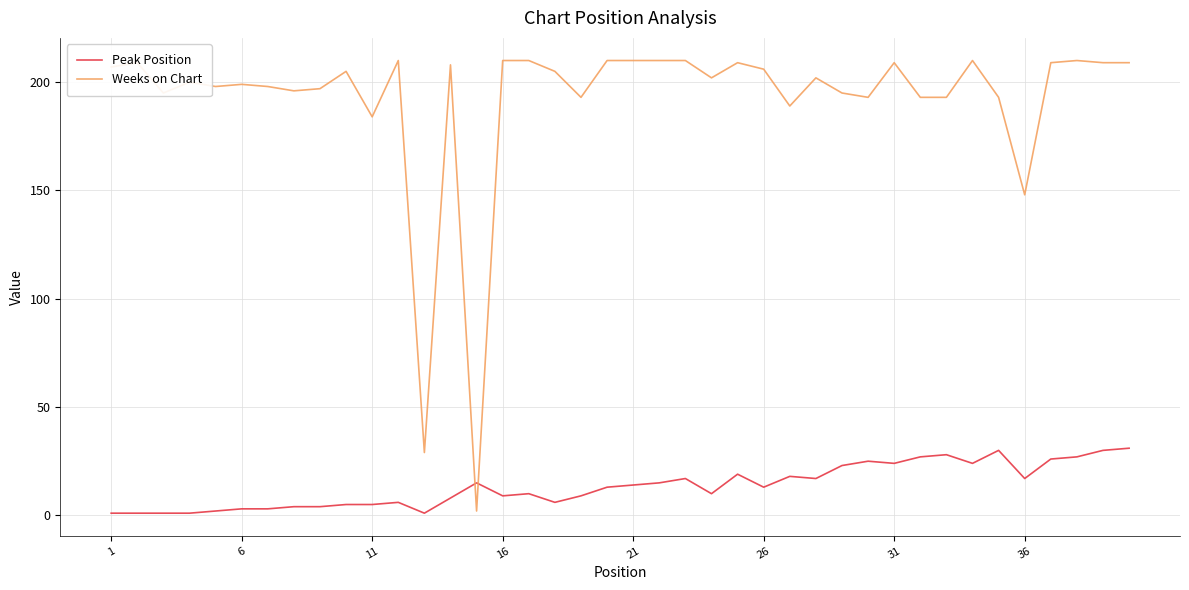

List the series in order of their overall mean, lowest first.

Peak Position, Weeks on Chart